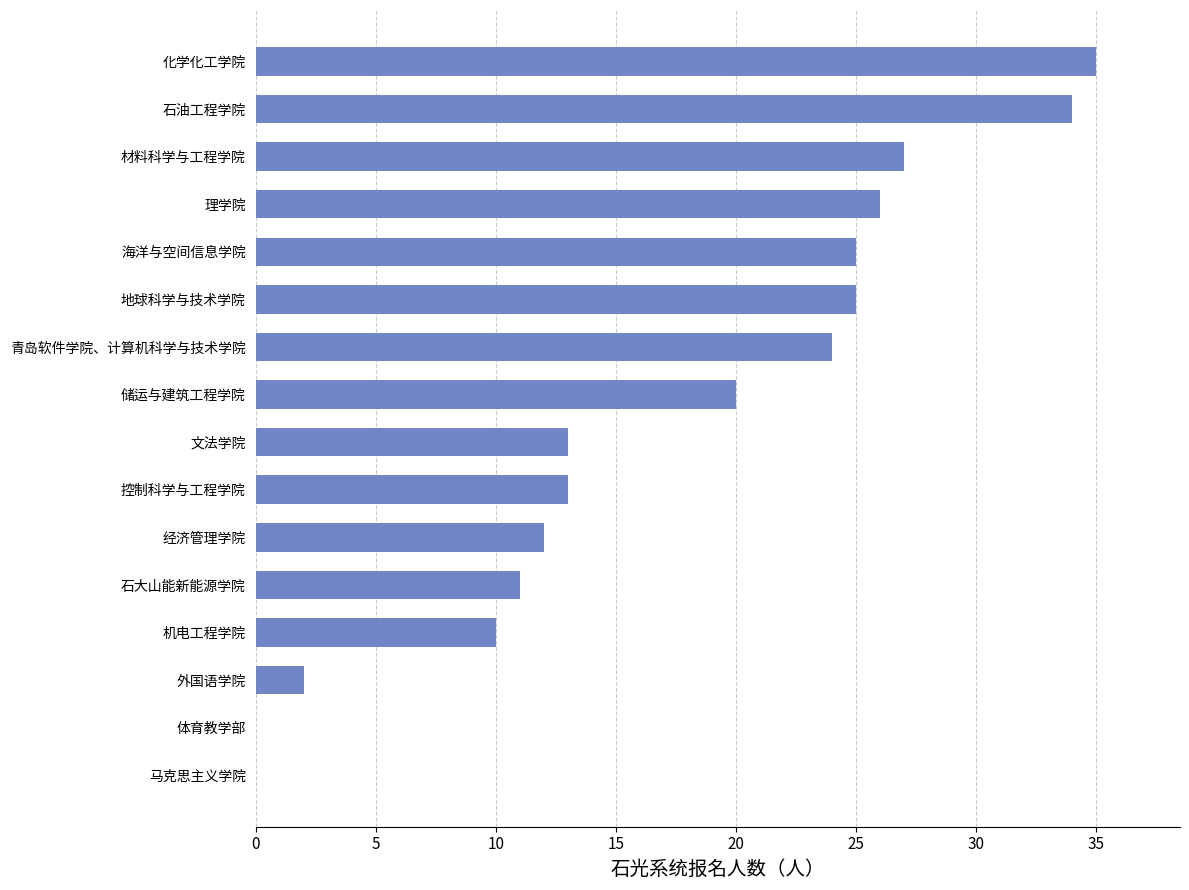

Between 外国语学院 and 理学院, which is larger?

理学院